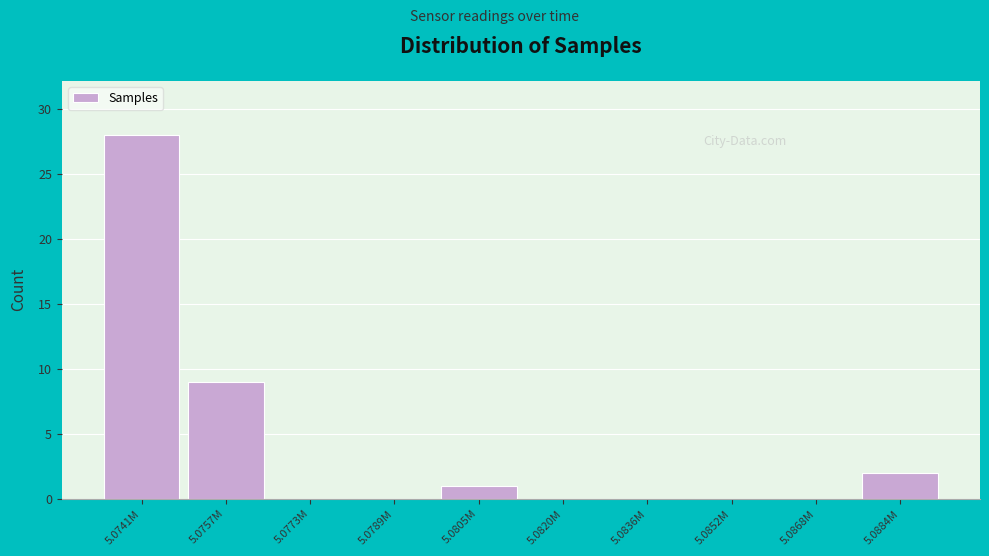

Reading left to right, transcribe all the data shown in this chart.

5.0741M=28	5.0757M=9	5.0773M=0	5.0789M=0	5.0805M=1	5.0820M=0	5.0836M=0	5.0852M=0	5.0868M=0	5.0884M=2